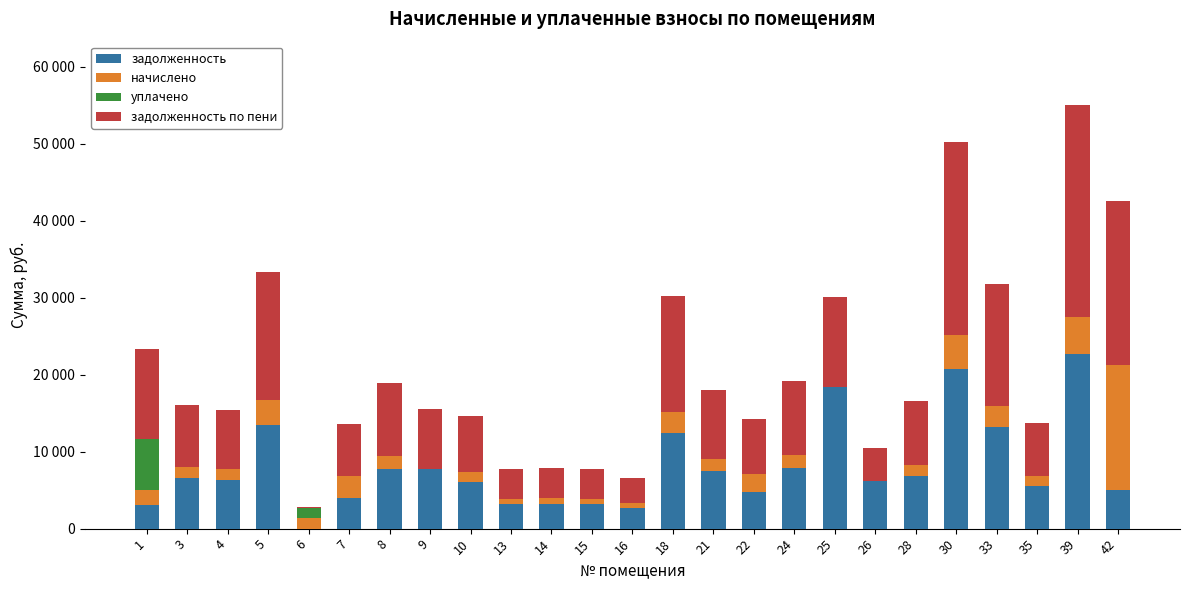

List the labels in order of уплачено value, smallest first.

3, 4, 5, 7, 8, 9, 10, 13, 14, 15, 16, 18, 21, 22, 24, 25, 26, 28, 30, 33, 35, 39, 42, 6, 1